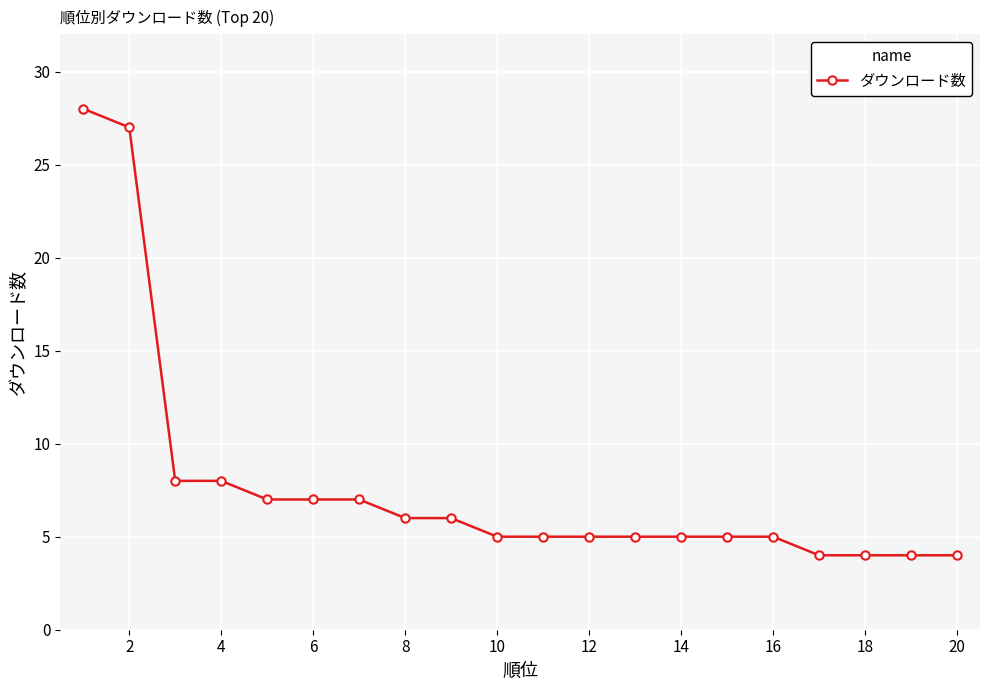

What is the minimum value shown in the chart?

4